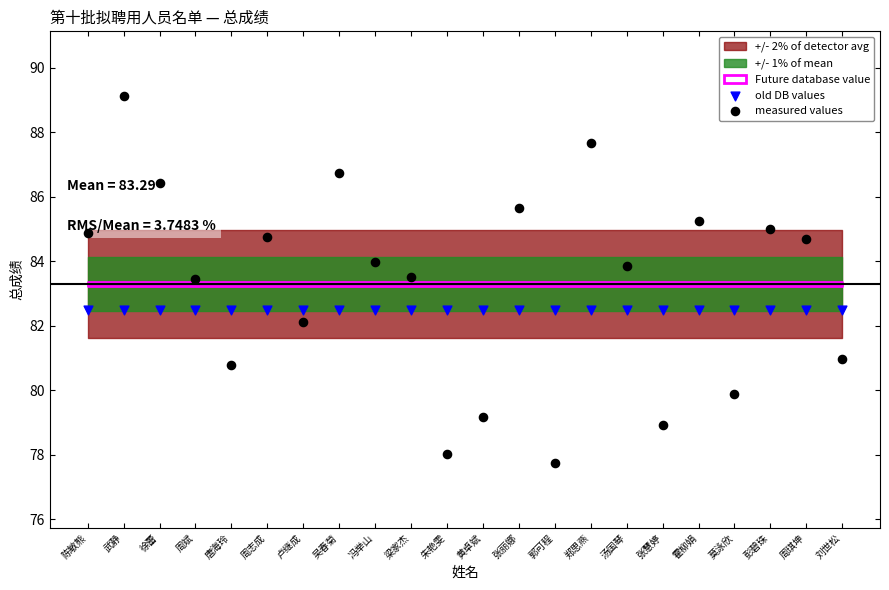

Which series contains the highest Y value?

measured values